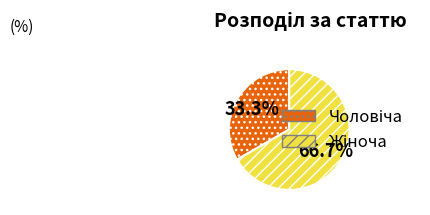

Does any single category account for the majority?

Yes